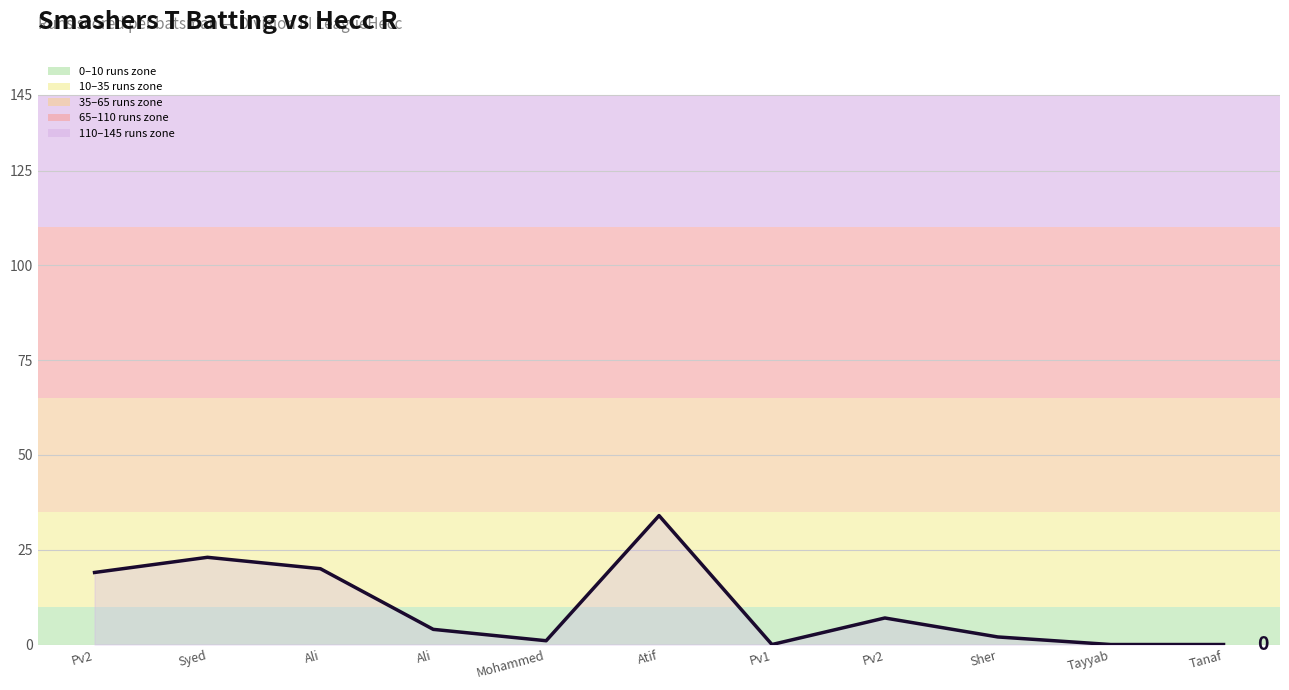

List the labels in order of value, smallest first.

Pv1, Tayyab, Tanaf, Mohammed, Sher, Ali, Pv2, Pv2, Ali, Syed, Atif